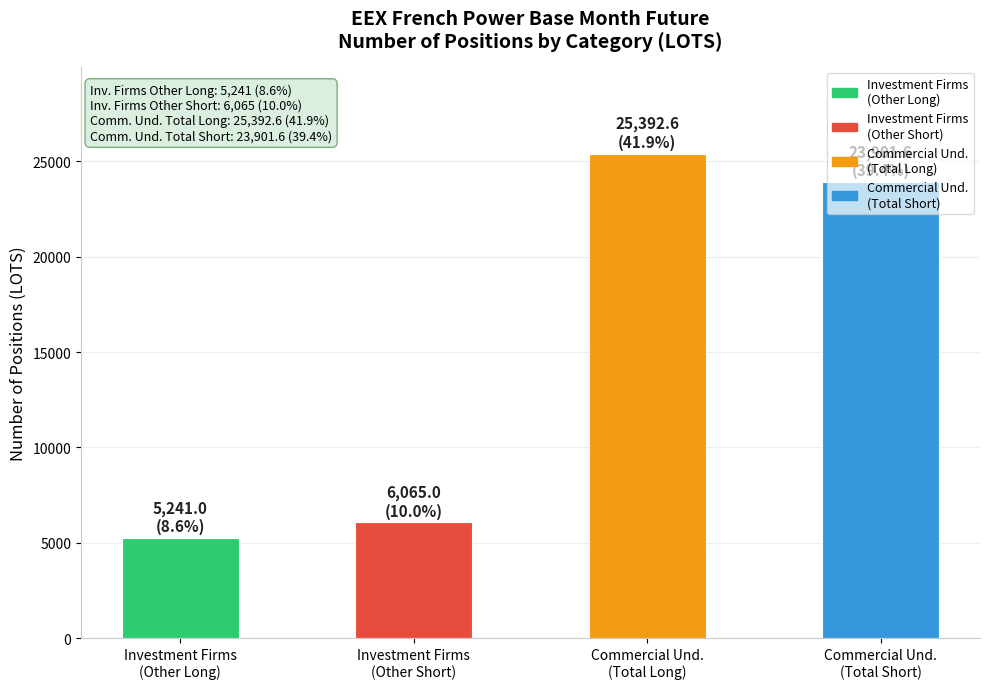

What is the value of the 4th bar from the left?

23901.6